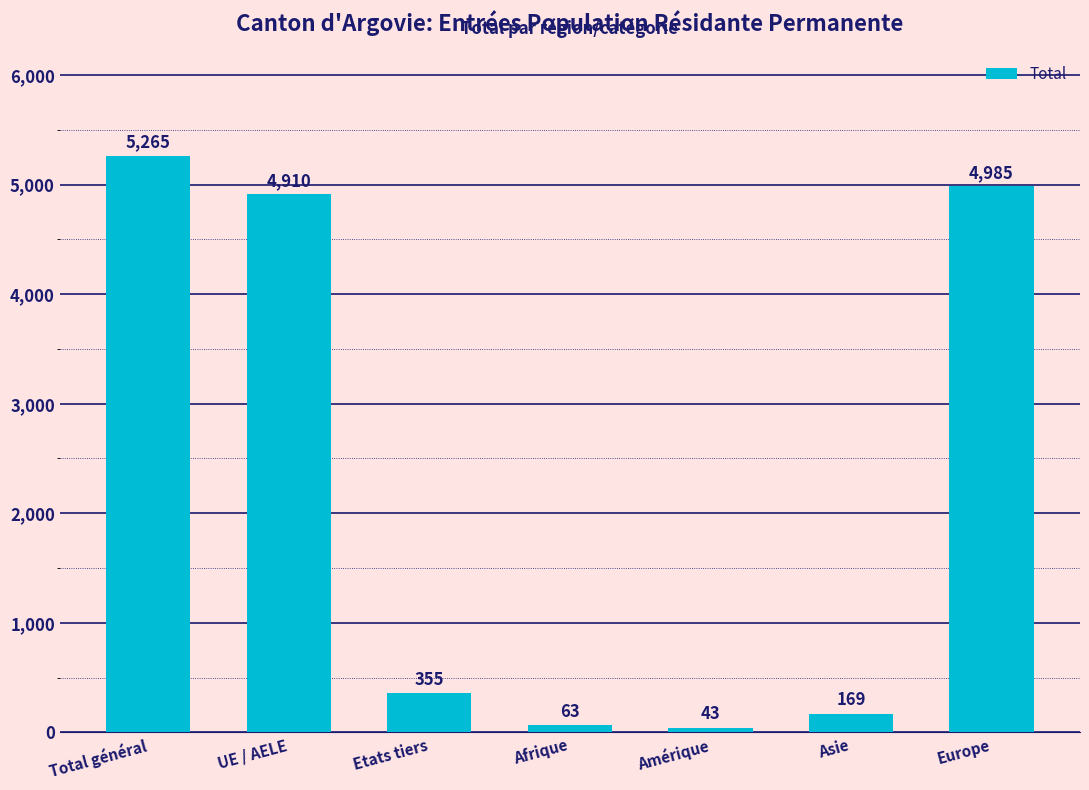

List the labels in order of value, smallest first.

Amérique, Afrique, Asie, Etats tiers, UE / AELE, Europe, Total général